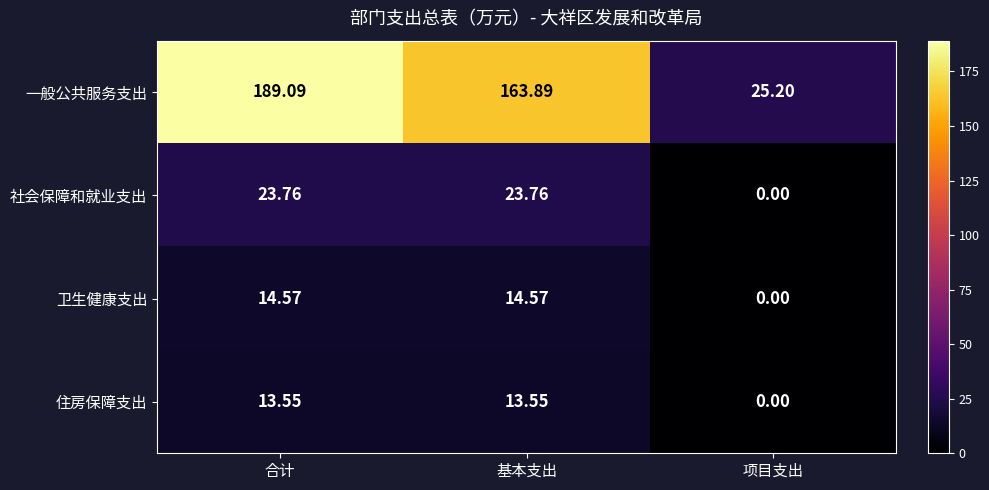

Where is 住房保障支出 nearest to the value 6?

项目支出